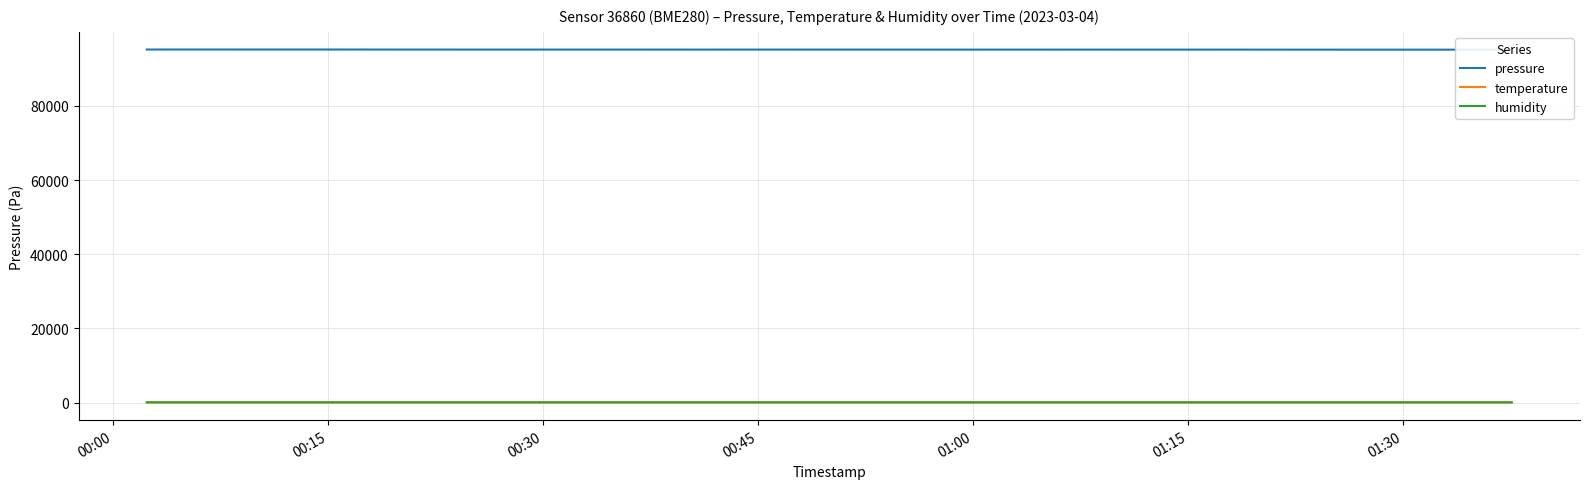

What is the sum of all temperature values?

154.4